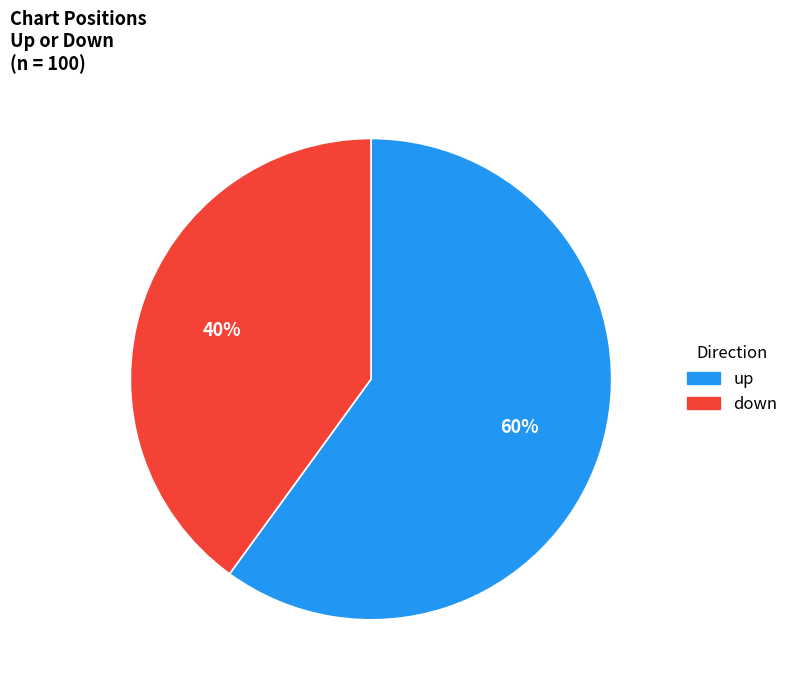

Between up and down, which is larger?

up